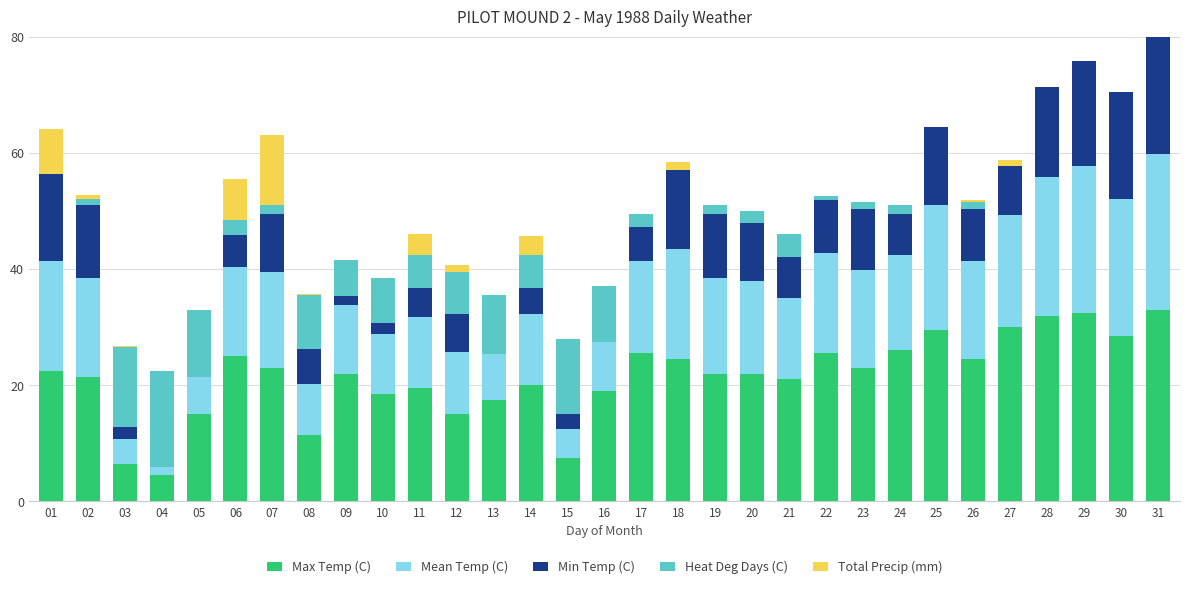

Are the bars horizontal?

No